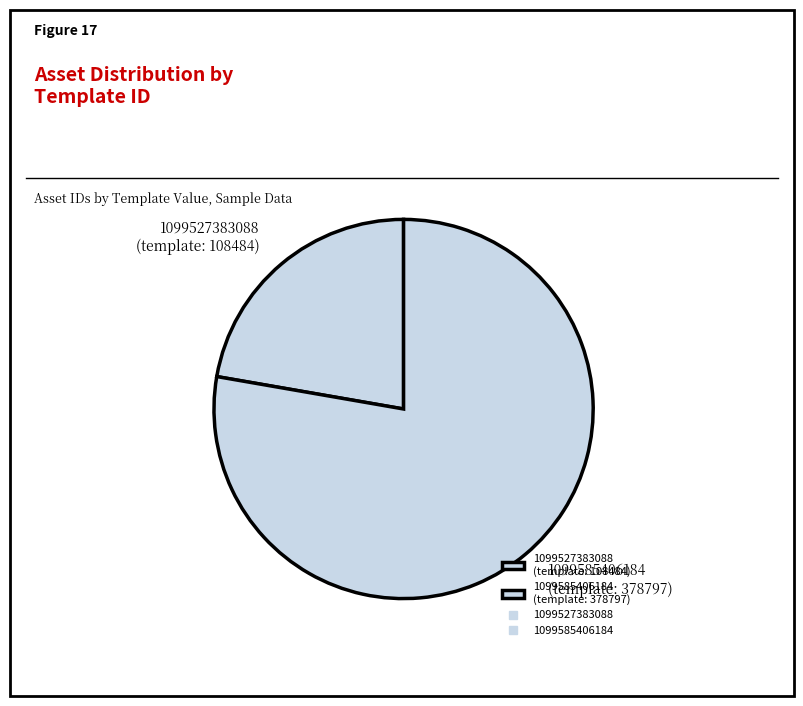

Is the sum of 1099527383088 (template: 108484) and 1099585406184 (template: 378797) greater than half?

Yes